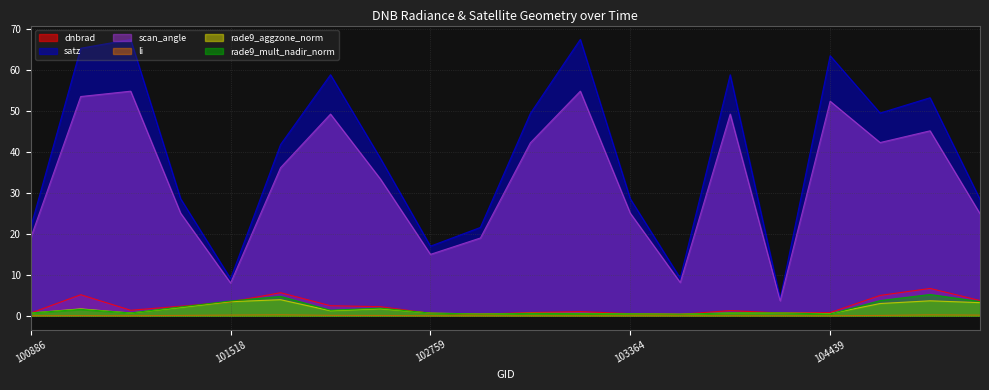

Between 101138 and 102759, which series saw the biggest shift?

satz